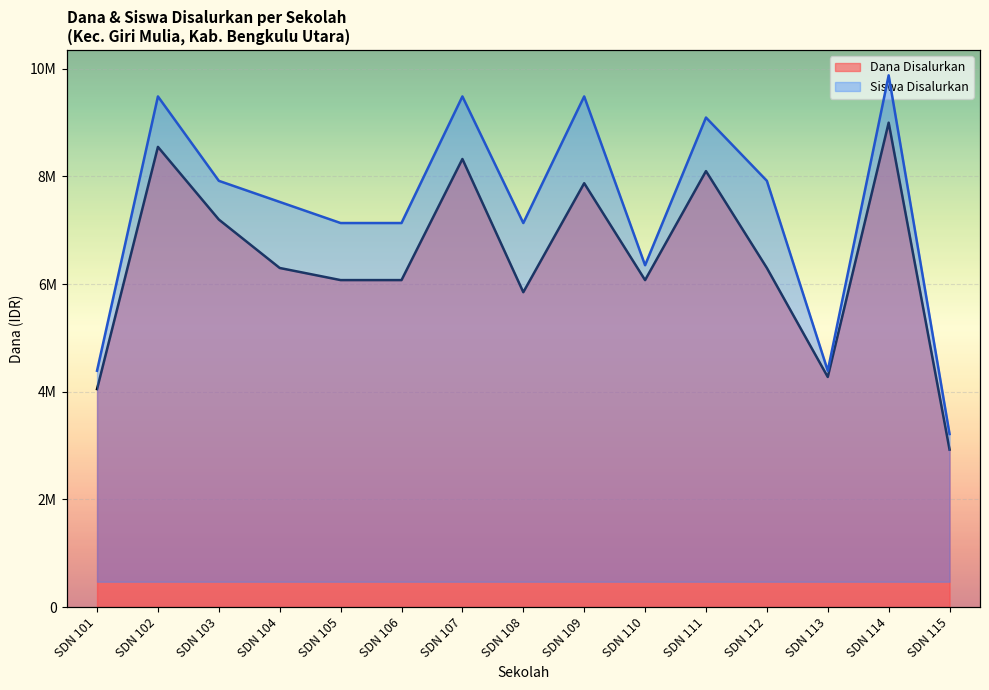

Where is the first local maximum for Dana Disalurkan?

SDN 102